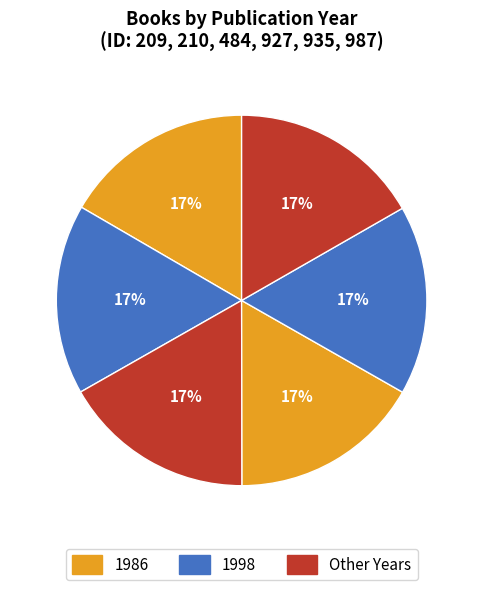

To the nearest percent, what is the average slice percentage?

17%